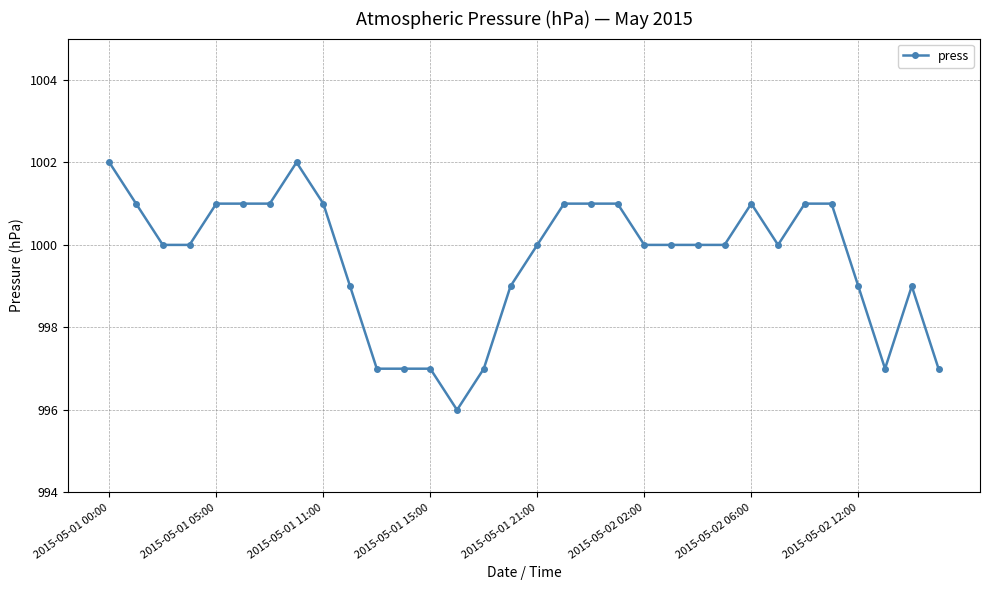

What is the value of the 29th point from the left?

999